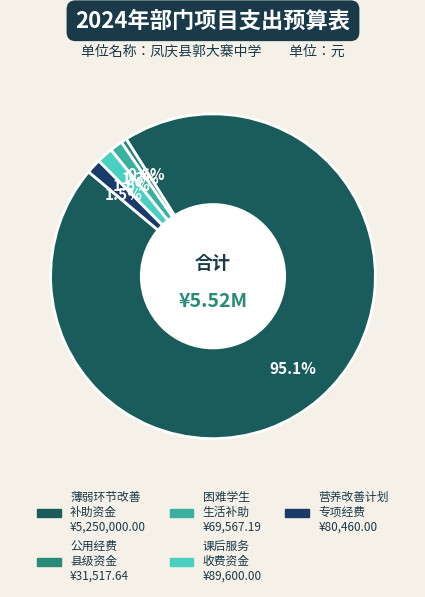

Count the number of slices in the pie.

5